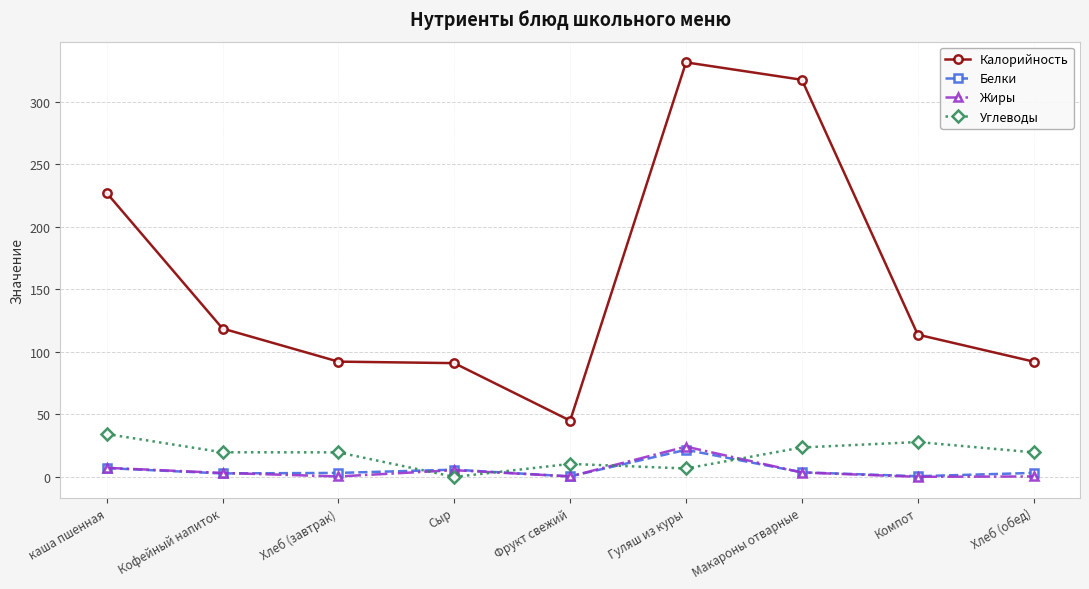

Is it true that Белки equals 2.8 at Кофейный напиток?

True